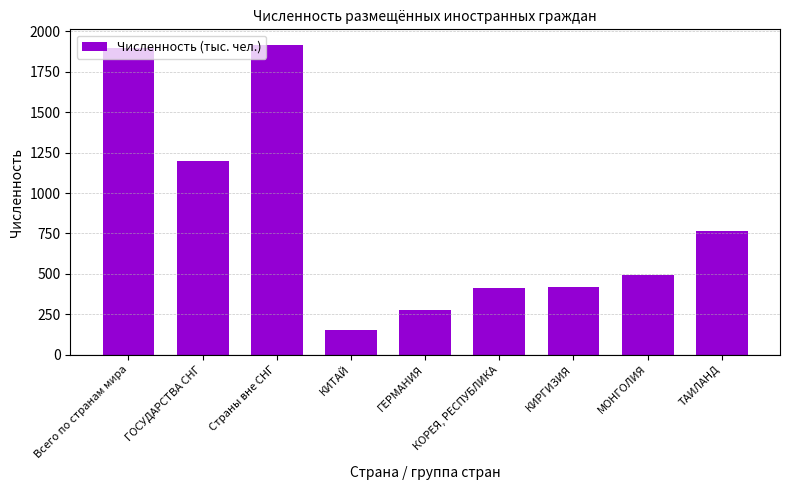

True or false: the data shows 417 at КИРГИЗИЯ.

True